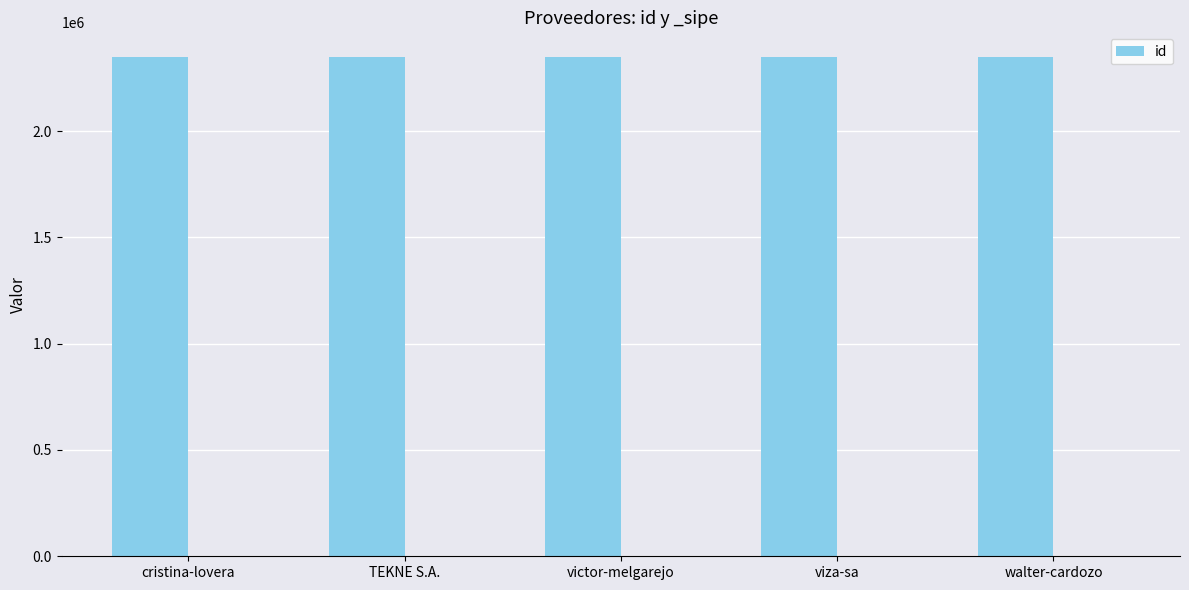

Which has a higher value, TEKNE S.A. or cristina-lovera?

cristina-lovera